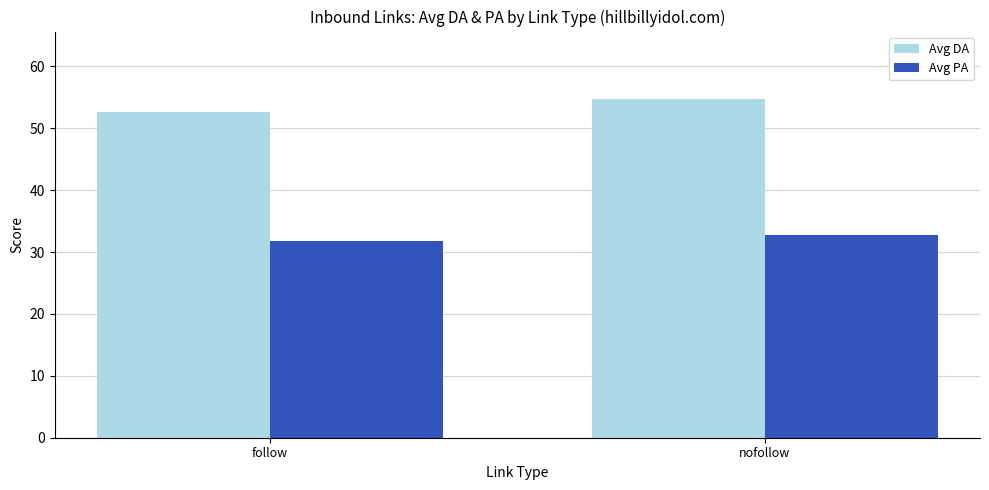

What is the sum of all Avg PA values?

64.6